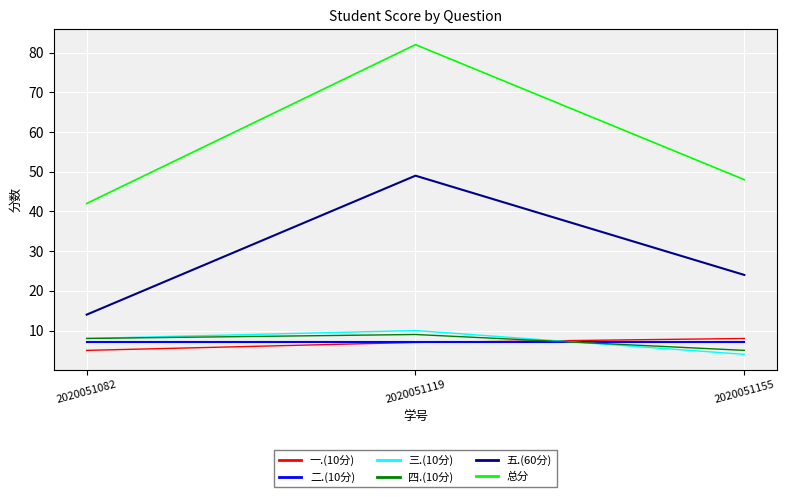

Count the number of data series in this chart.

6